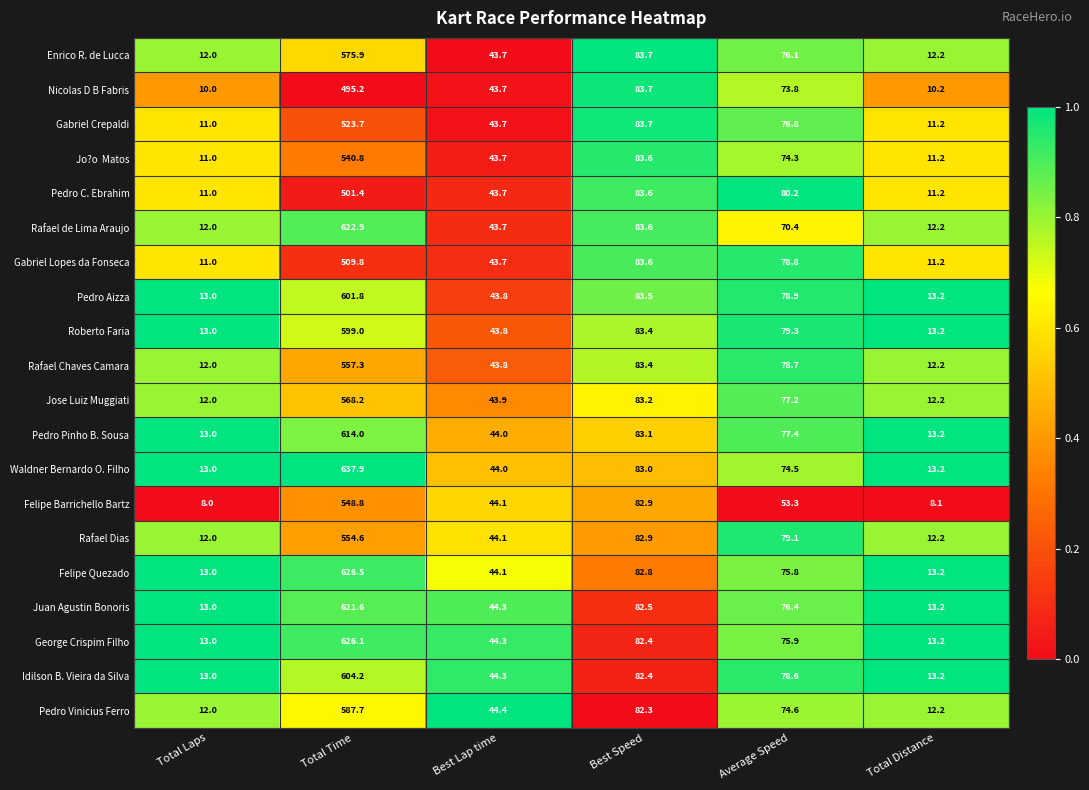

Which label corresponds to the smallest value in the chart?

Total Laps